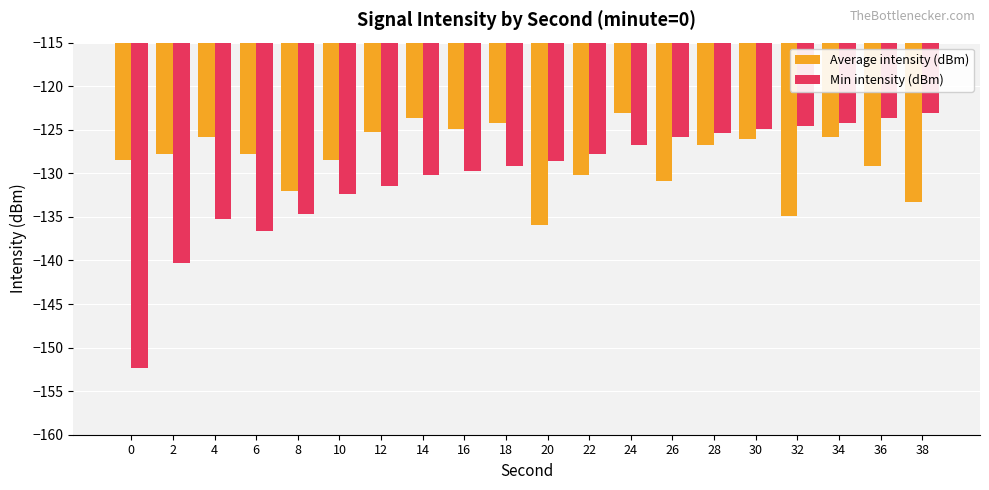

Is the value of Average intensity (dBm) at 32 greater than the value of Min intensity (dBm) at 38?

No